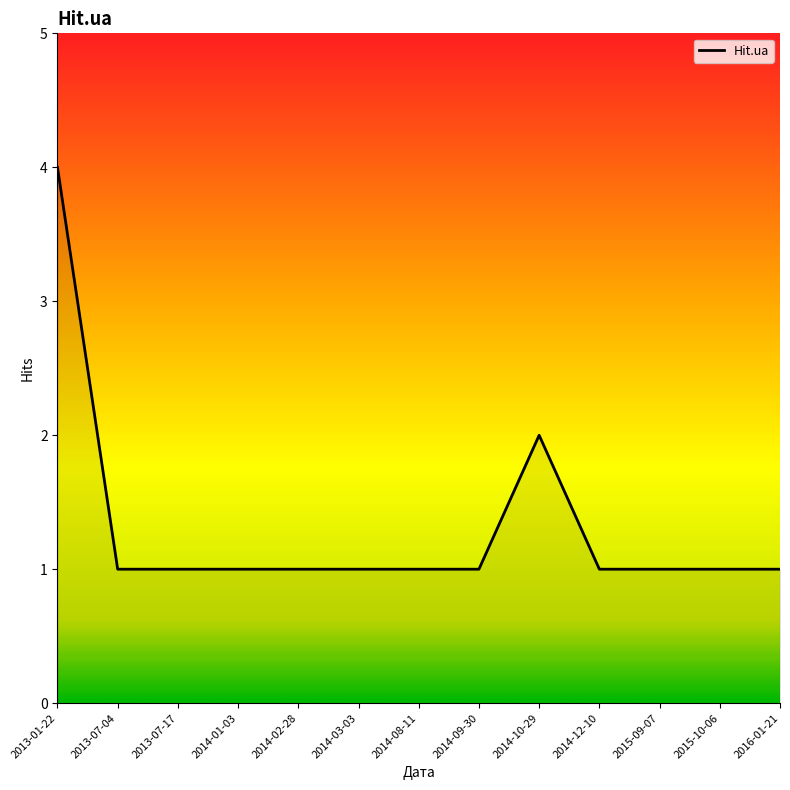

Is it true that the value at 2014-03-03 is 2?

False